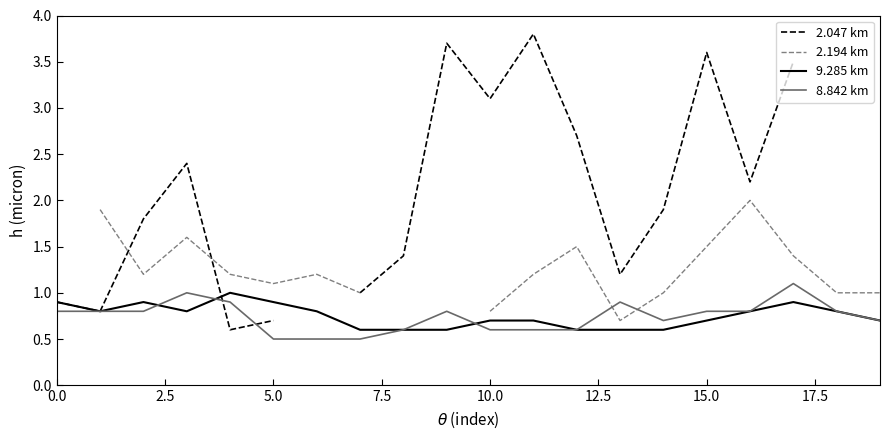

Is the value of 2.194 km at 10 greater than the value of 2.047 km at 10?

No